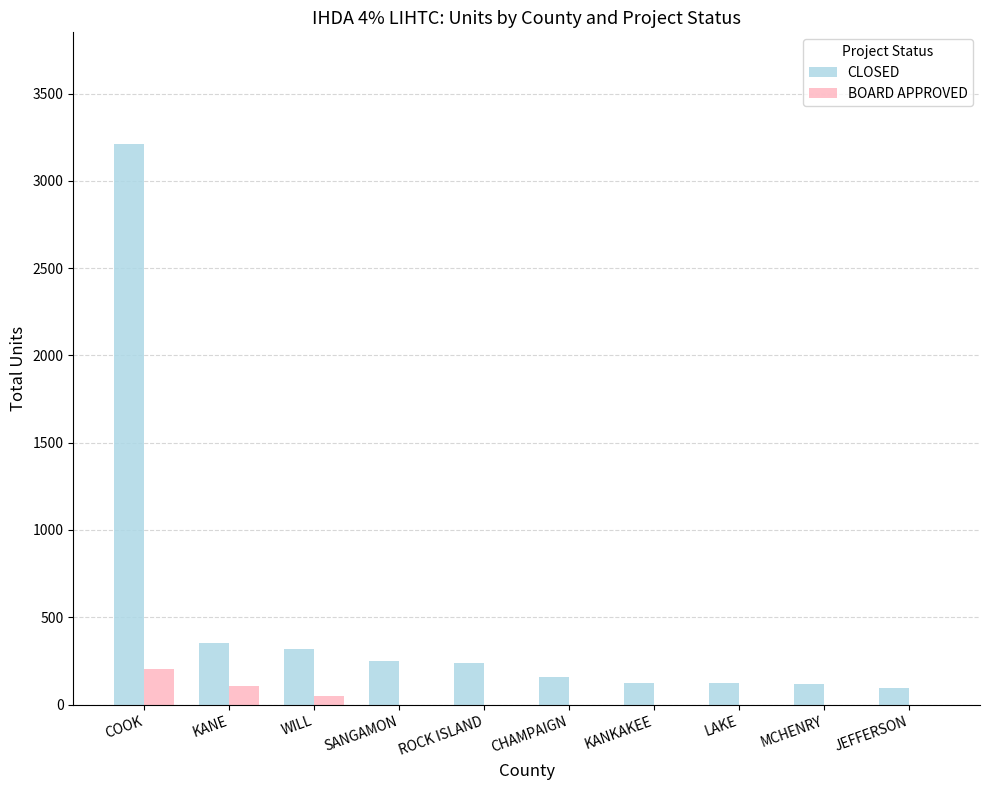

Count the BOARD APPROVED values in the range 0 to 48.

8